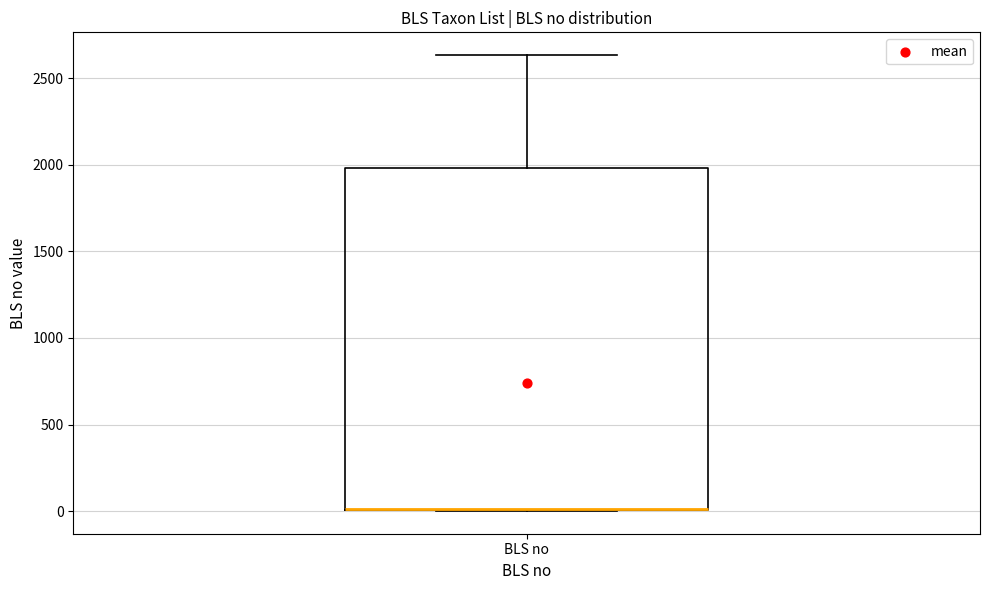

Read this box plot against the y-axis: the position of the median line, the range covered by the box, and the ends of both whiskers. The values are not printed on the chart, so give them approximately, as read against the axis.

median 0 (drawn on the box's lower edge), box 0 to 2000, whiskers 0 to 2650